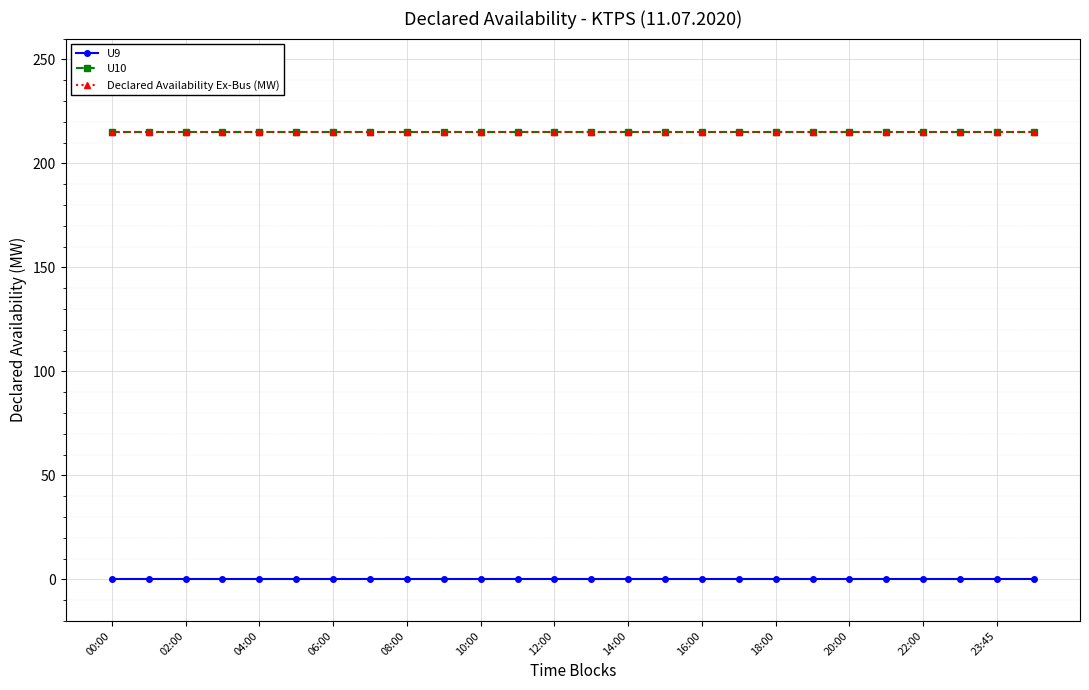

Which series has the widest spread of values?

U9